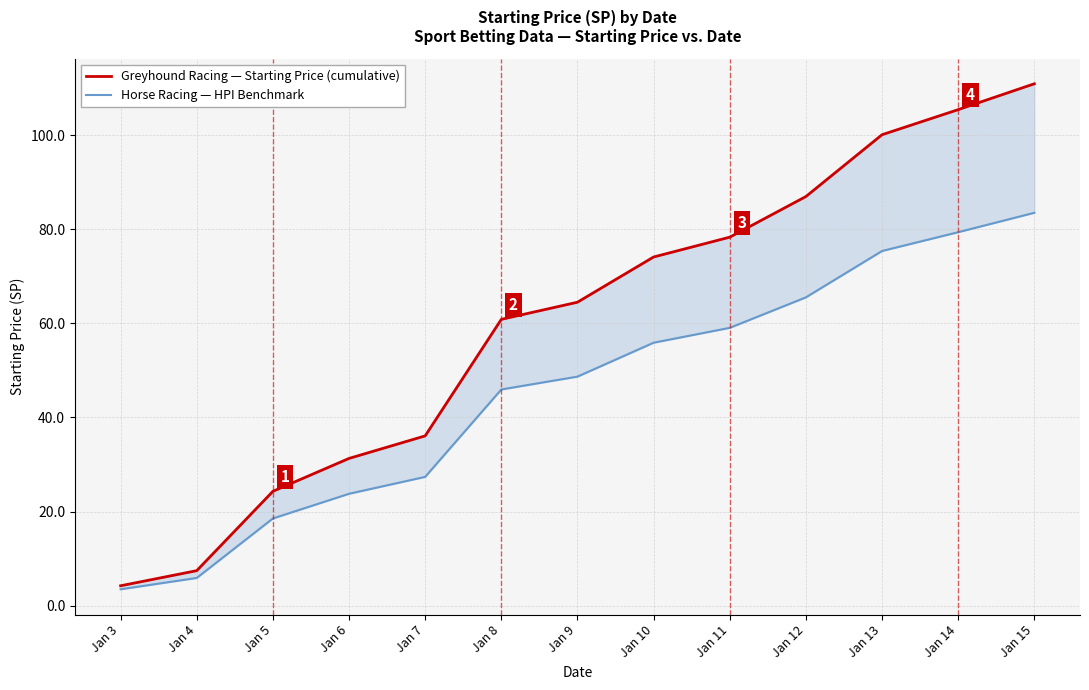

Which series has the largest total across all categories?

Greyhound Racing — Starting Price (cumulative)